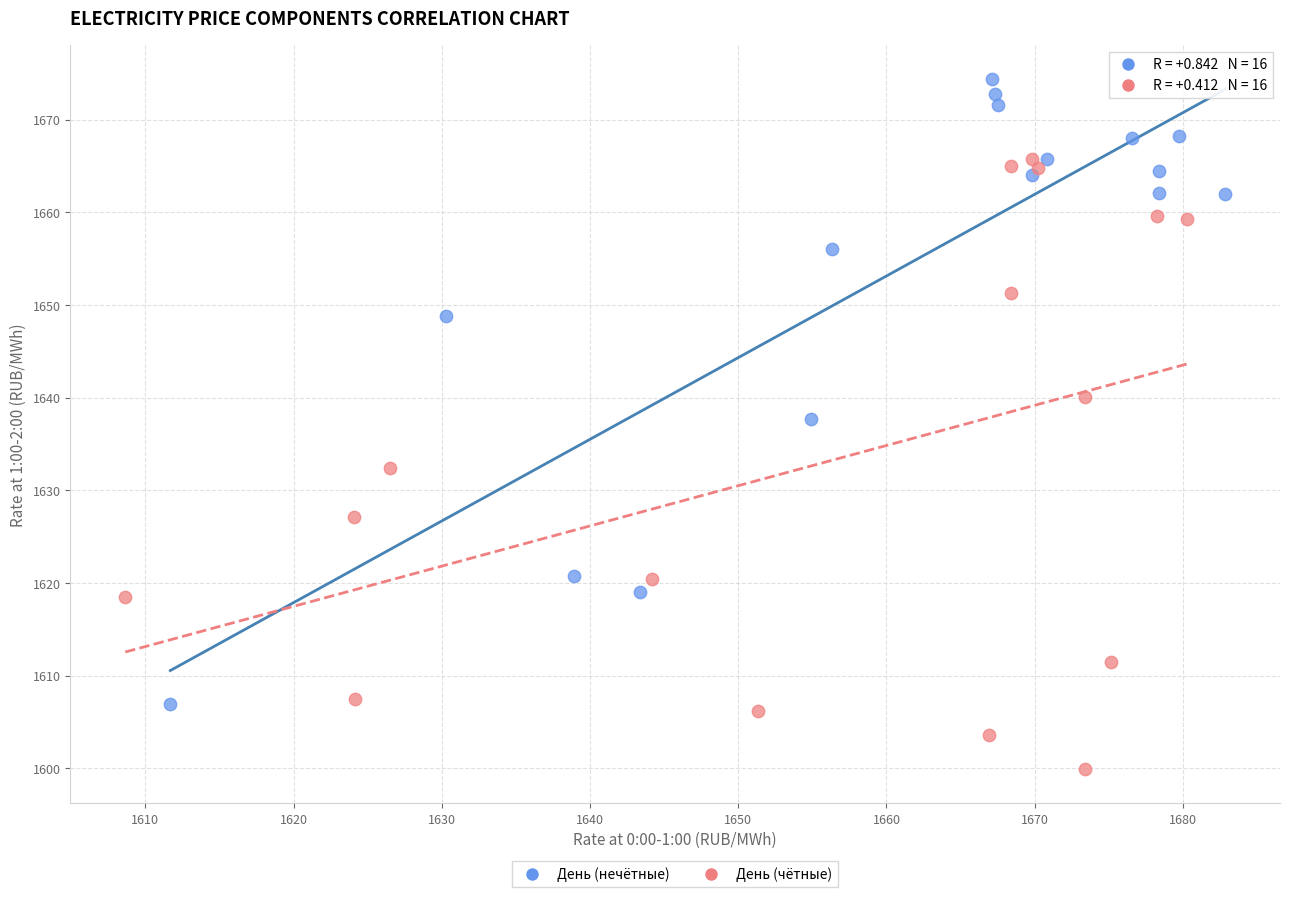

Which series reaches the maximum Y coordinate?

День (нечётные)